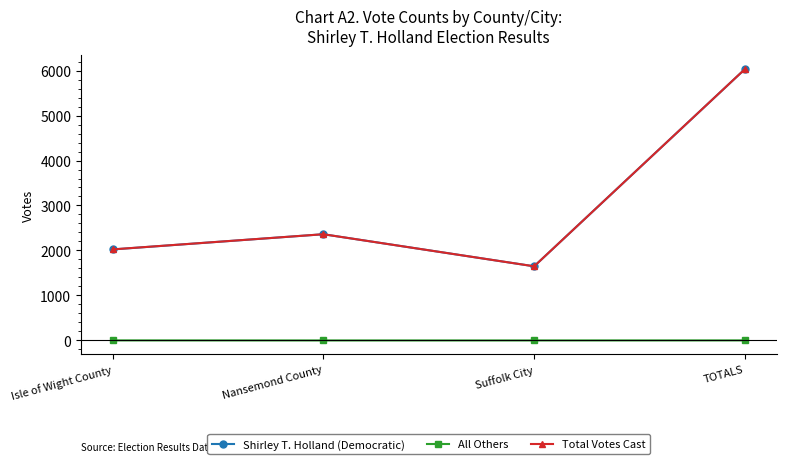

What is the spread (max minus min) of values at Suffolk City?

1648